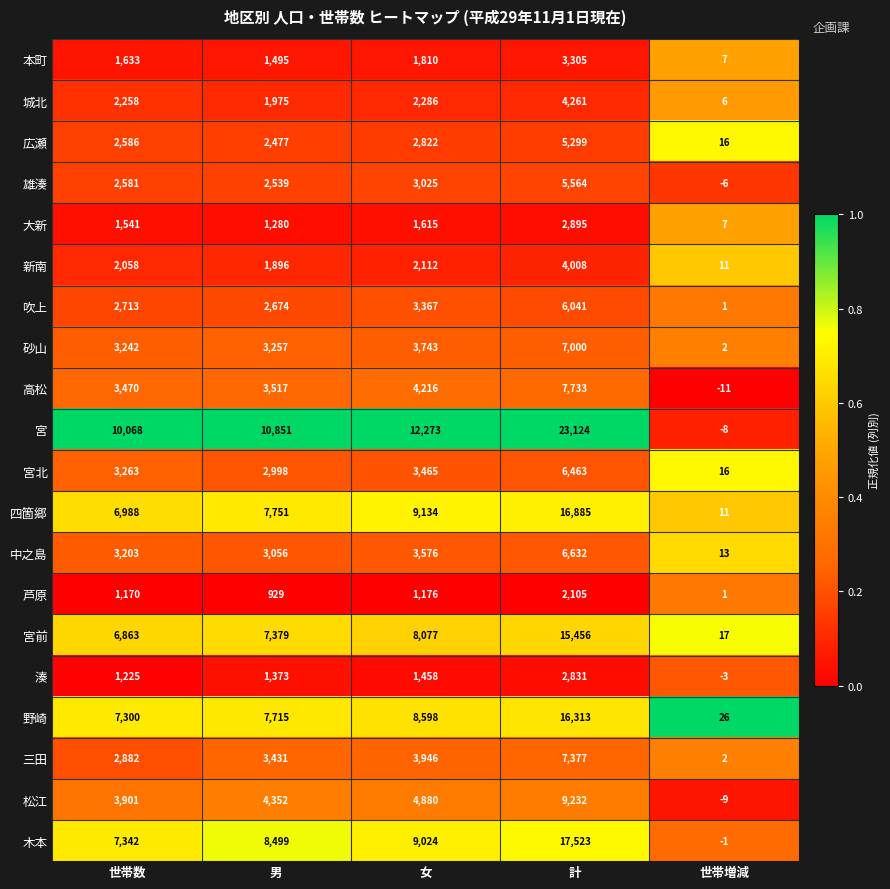

Read the 宮 value at 世帯数, to the nearest 10.

10070